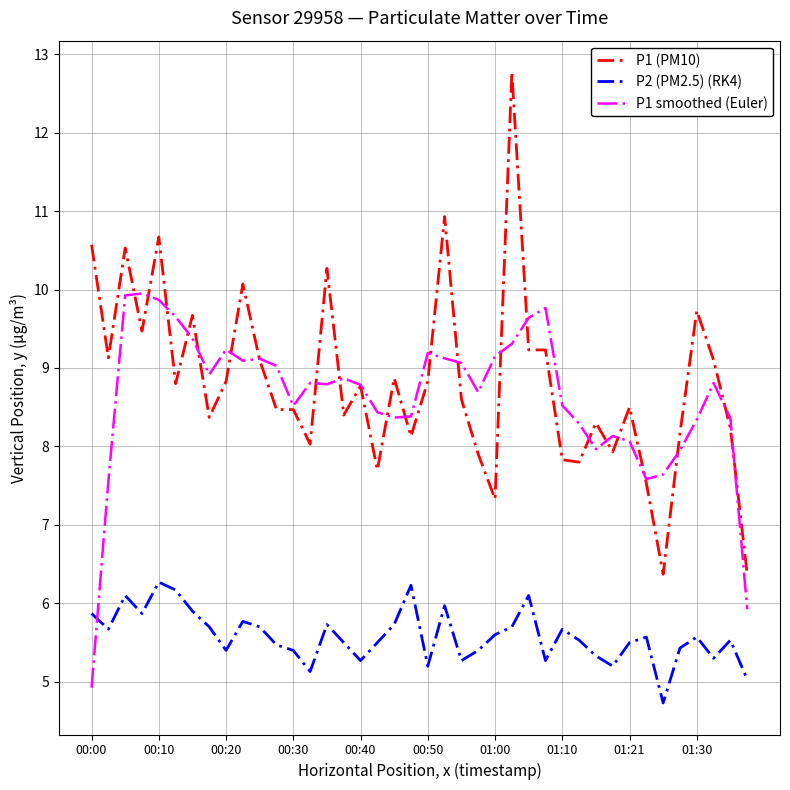

Which series has the largest range (max minus min)?

P1 (PM10)